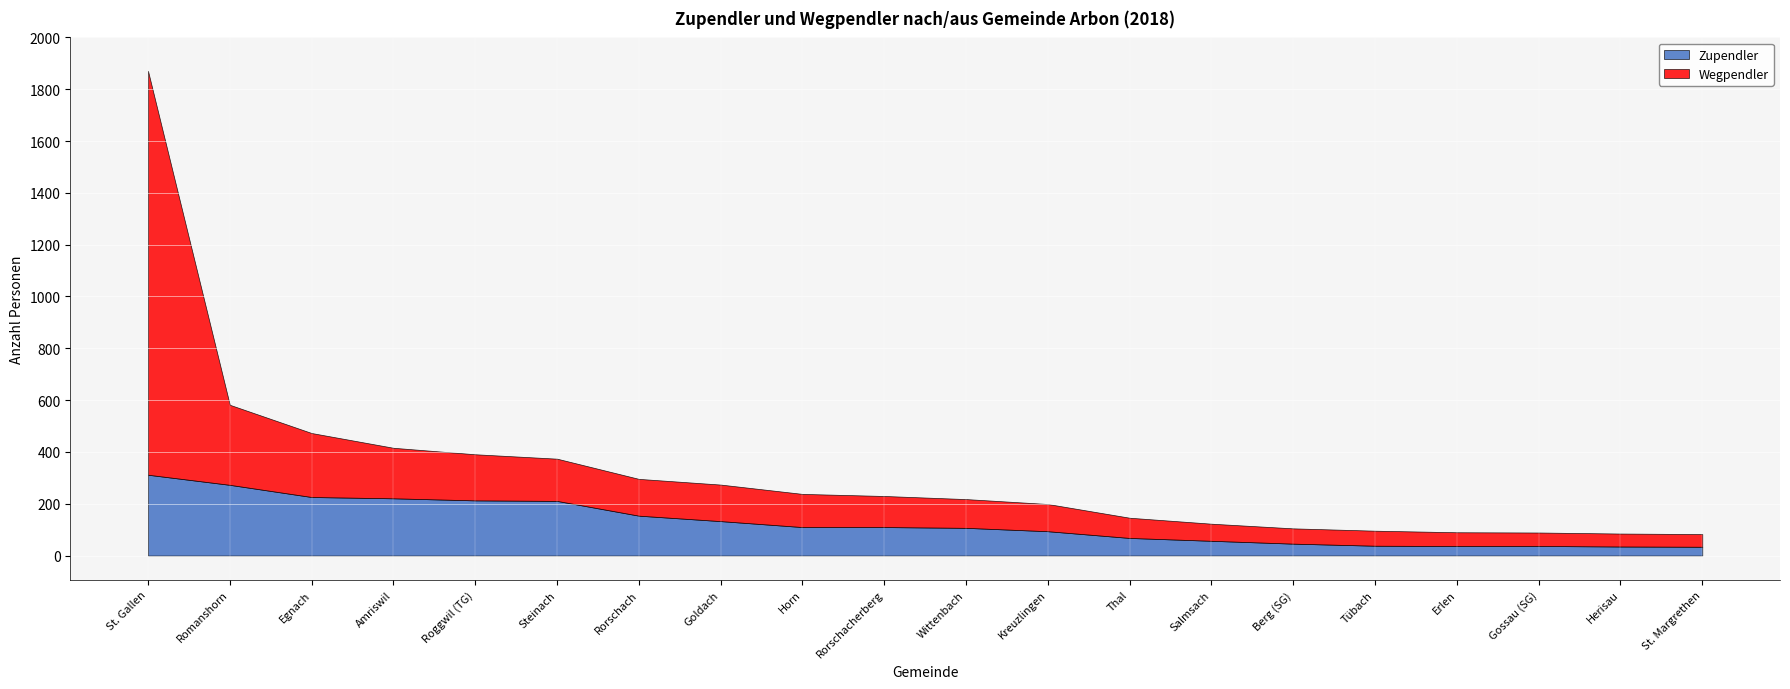

What is the sum of all Zupendler values?

2516